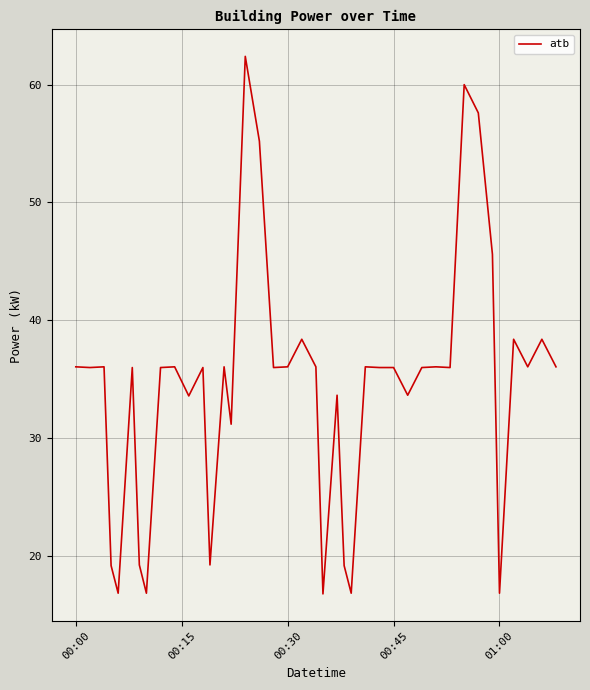

What is the smallest value displayed?

16.8